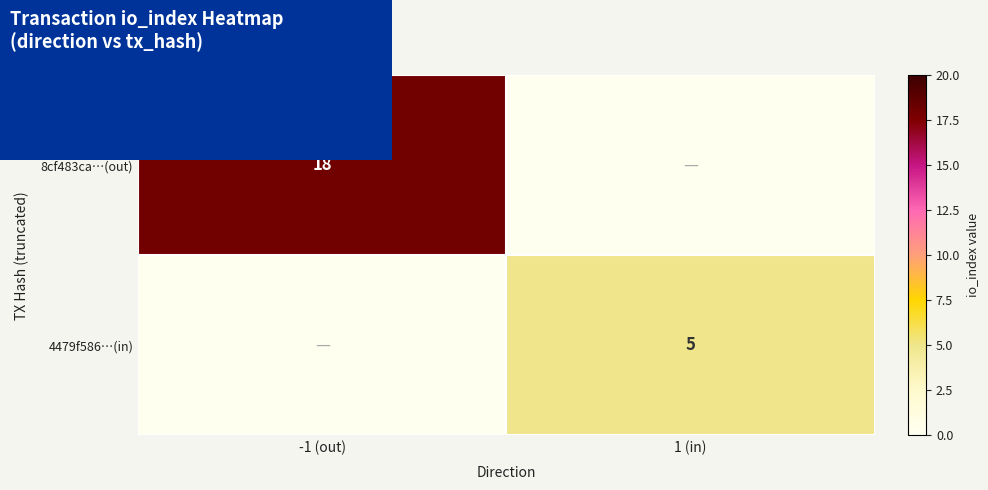

At how many categories does at least one series exceed 9?

1